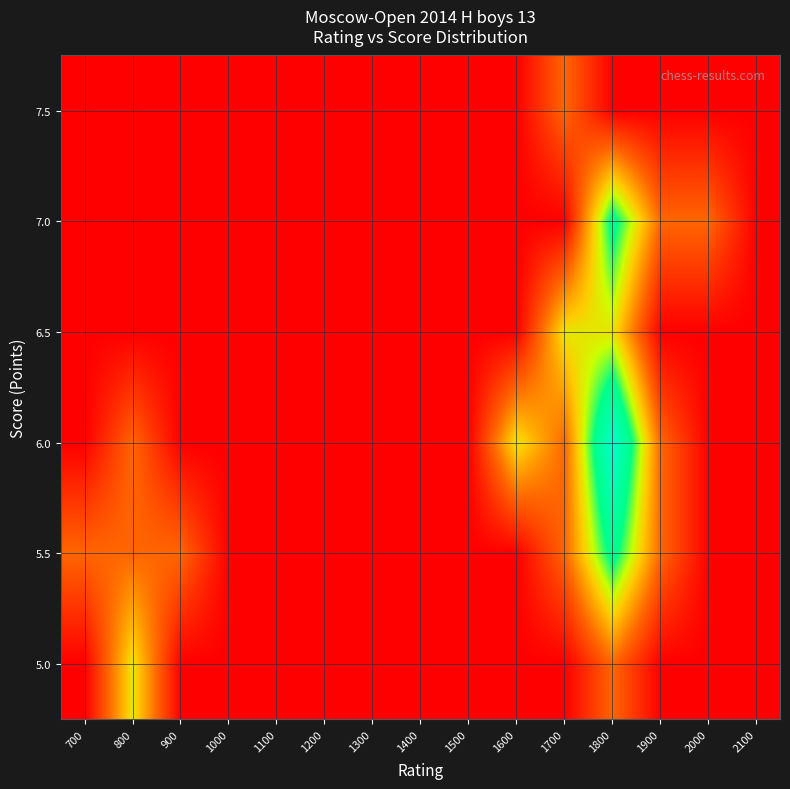

Which category has the lowest value across all series?

700